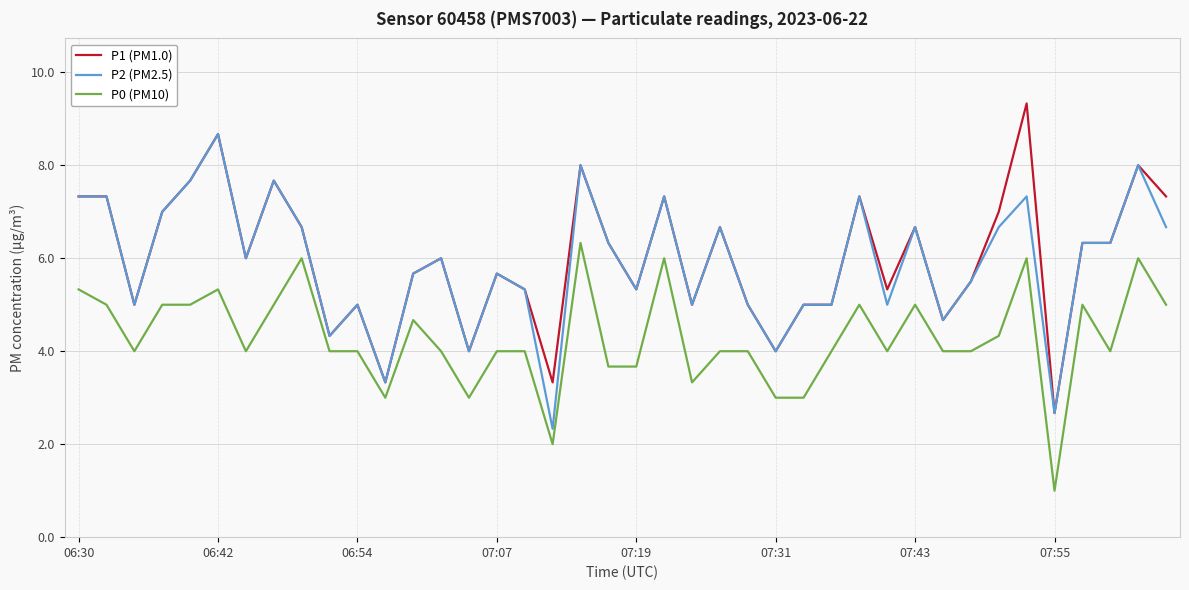

Rank the series by their maximum value, from highest to lowest.

P1 (PM1.0), P2 (PM2.5), P0 (PM10)